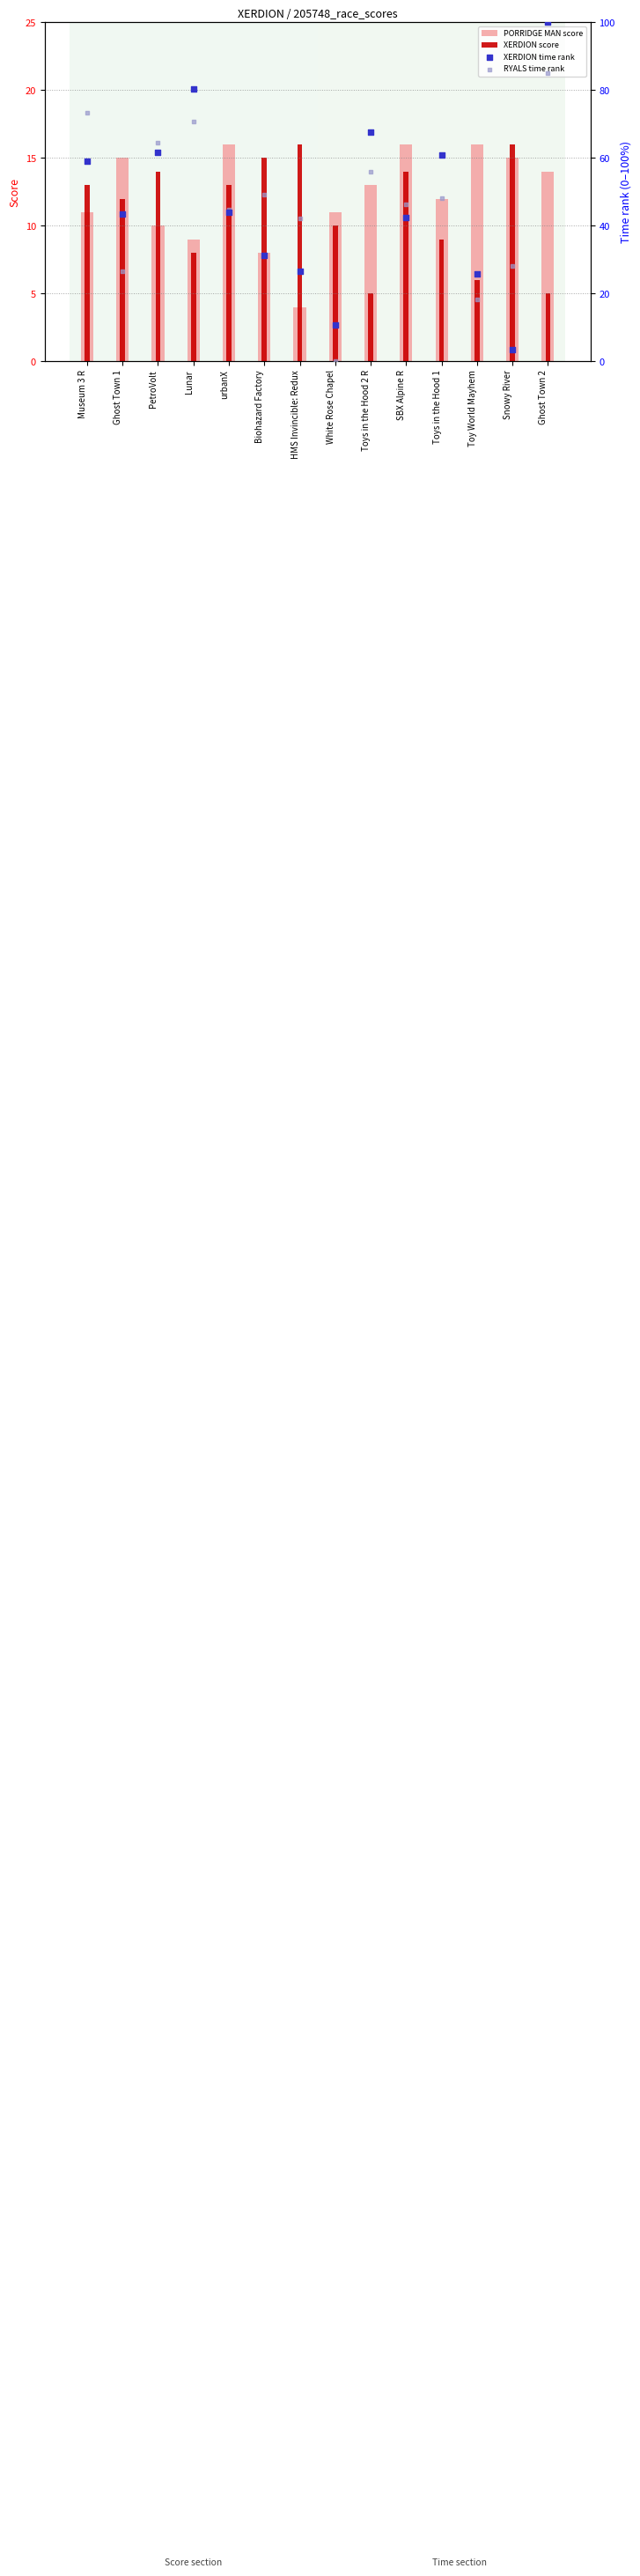

Is the value of XERDION time rank at urbanX greater than the value of XERDION score at urbanX?

Yes